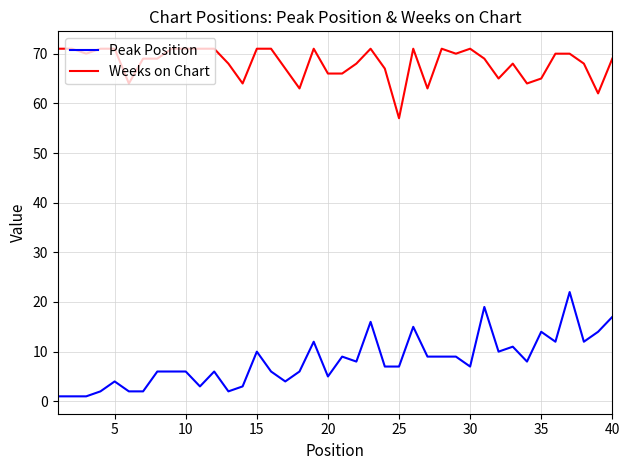

What is the maximum value for Weeks on Chart?

71